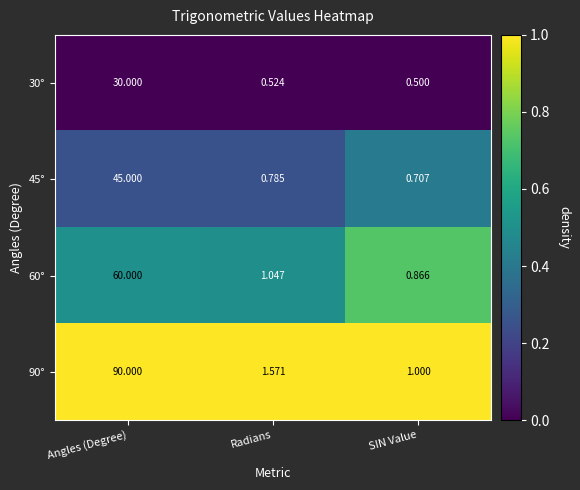

Rank the categories by 45° value from highest to lowest.

Angles (Degree), Radians, SIN Value